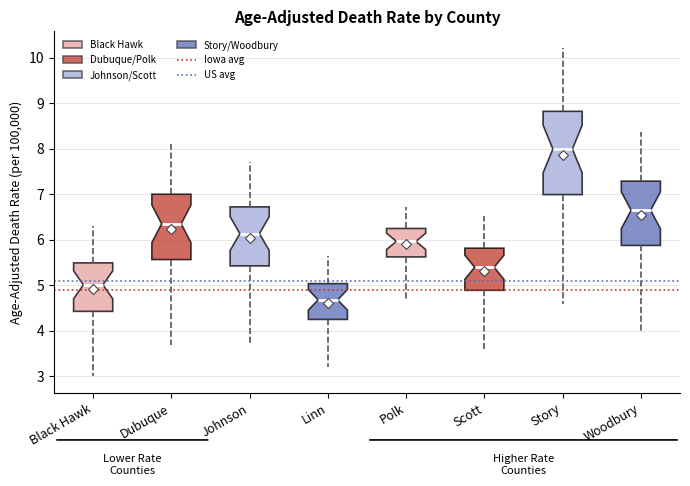

Which box has the lowest median line?

Linn